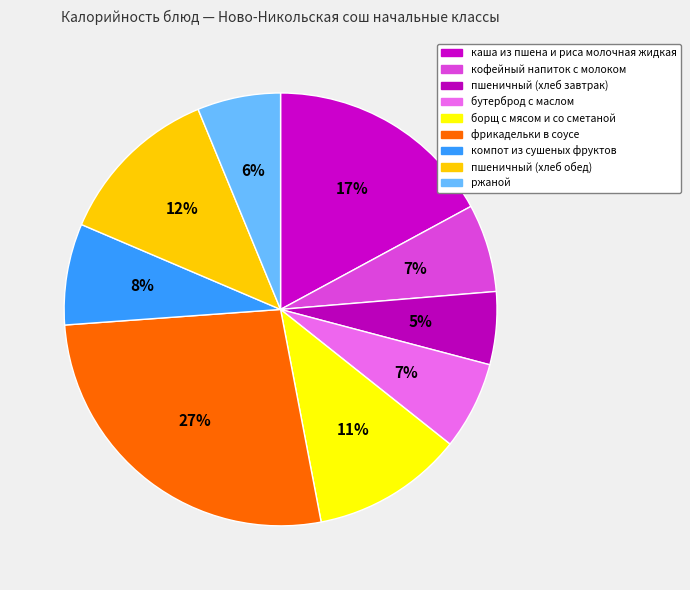

Does каша из пшена и риса молочная жидкая account for over 50% of the chart?

No